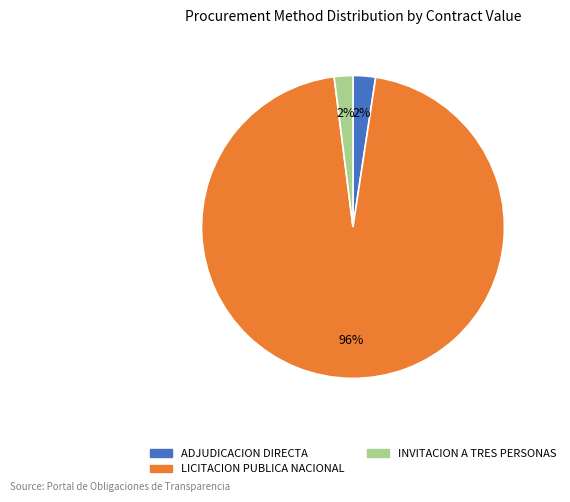

To the nearest percent, what is the difference between the largest and smallest slice percentages?

94%